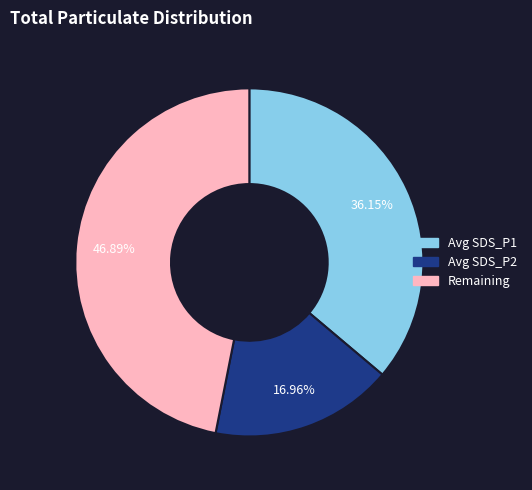

Does any single category account for the majority?

No